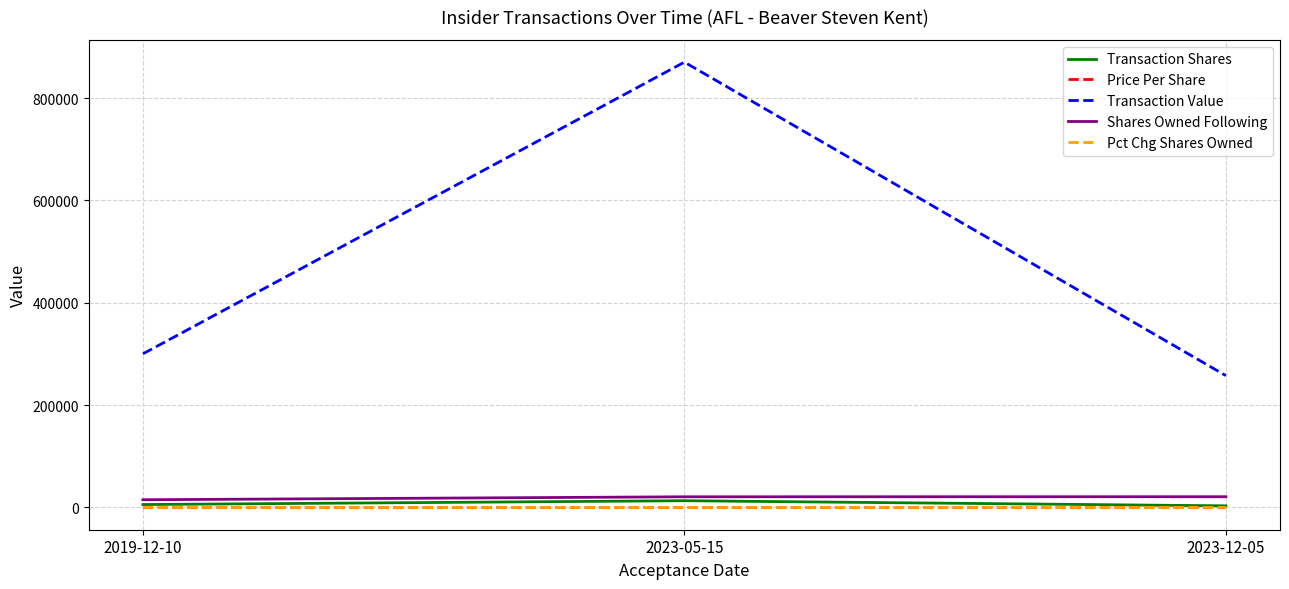

What is the difference between the Transaction Value values at 2019-12-10 and 2023-05-15?

569962.0